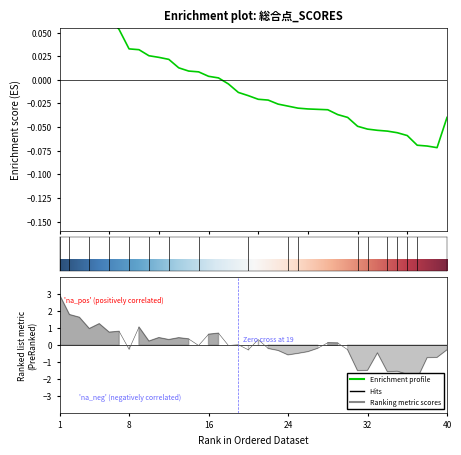

Which category has the lowest value in the 総合点 series?

39